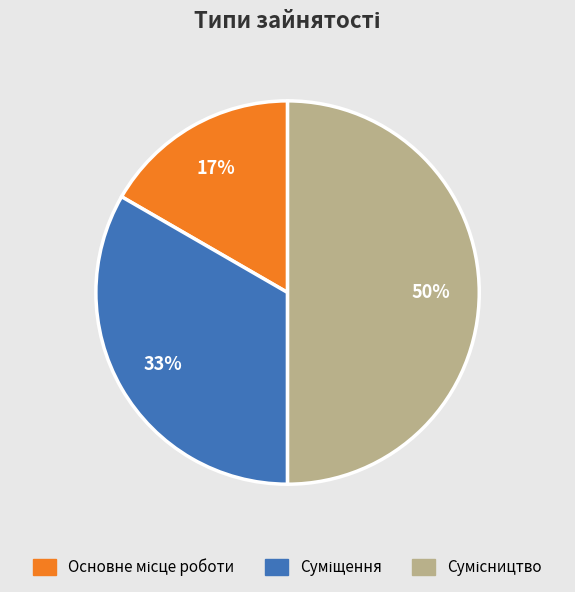

To the nearest percent, what is the difference between the largest and smallest slice percentages?

33%